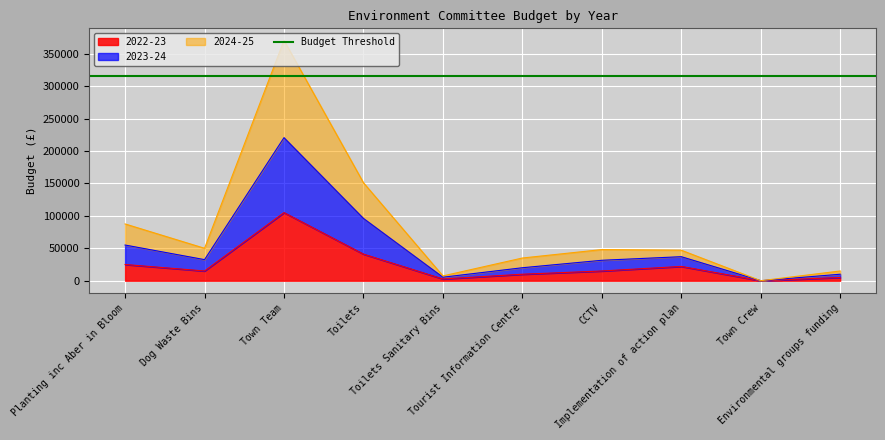

Is it true that 2023-24 equals 52810 at CCTV?

False